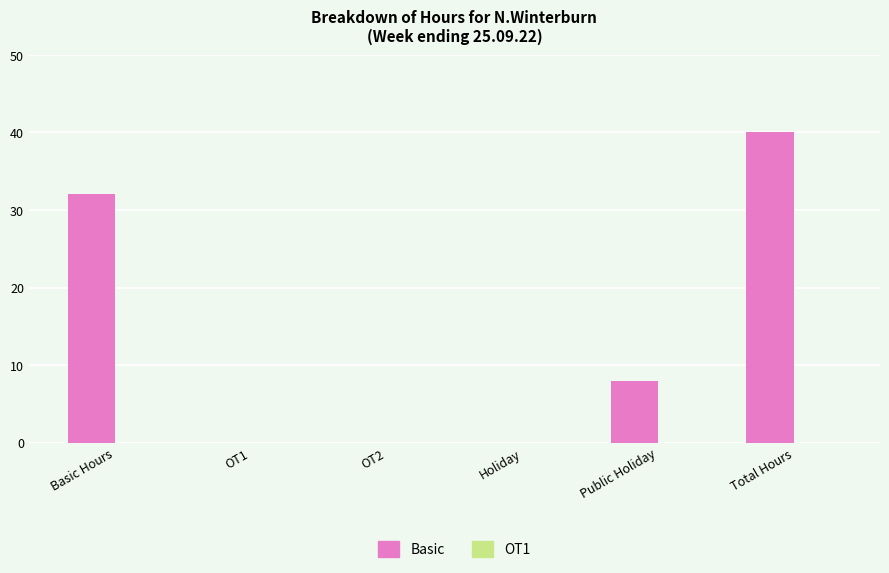

What is the sum of all values?

80